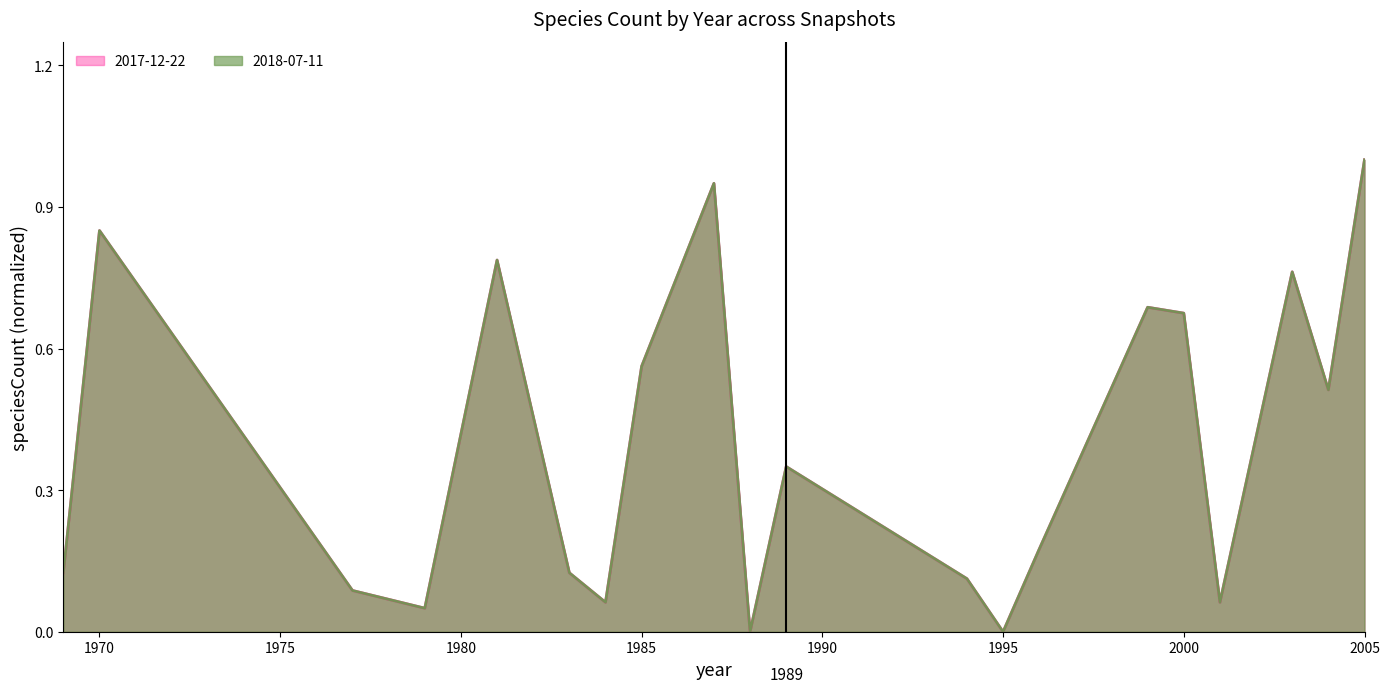

At which category does the chart reach its minimum across all series?

1988